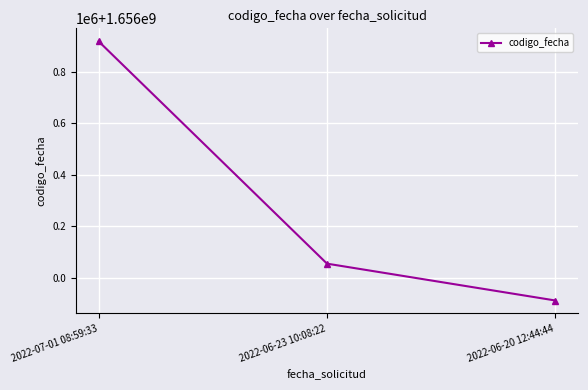

Reading left to right, what are all the values shown in this chart?

1656917335	1656053961	1655910858